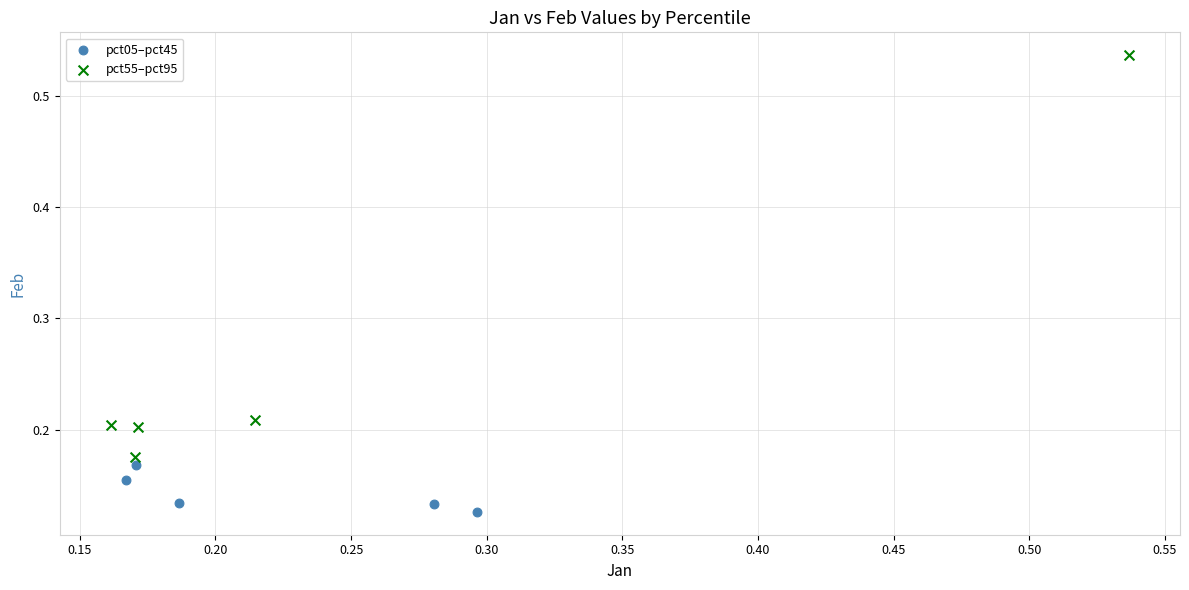

Which series has the largest Y range (max minus min)?

pct55–pct95